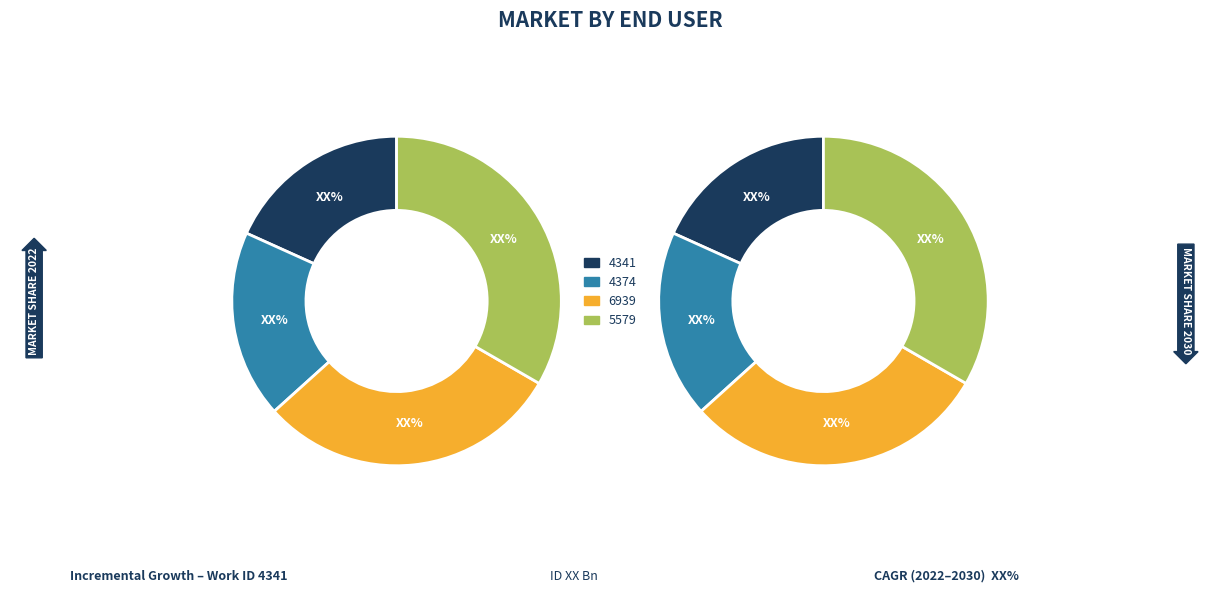

Count the number of slices in the pie.

4